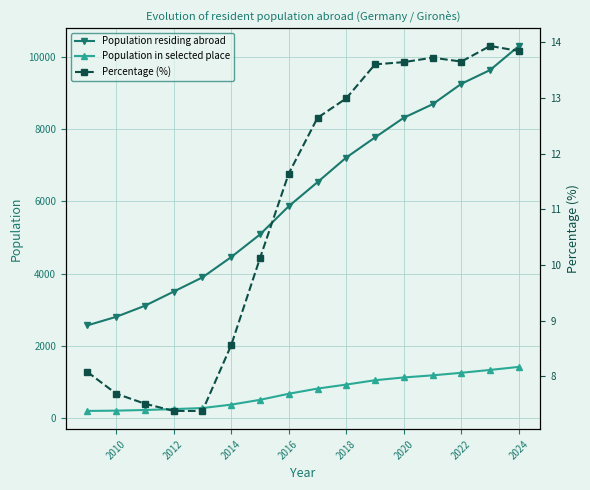

True or false: Population in selected place and Population residing abroad intersect in this chart.

False